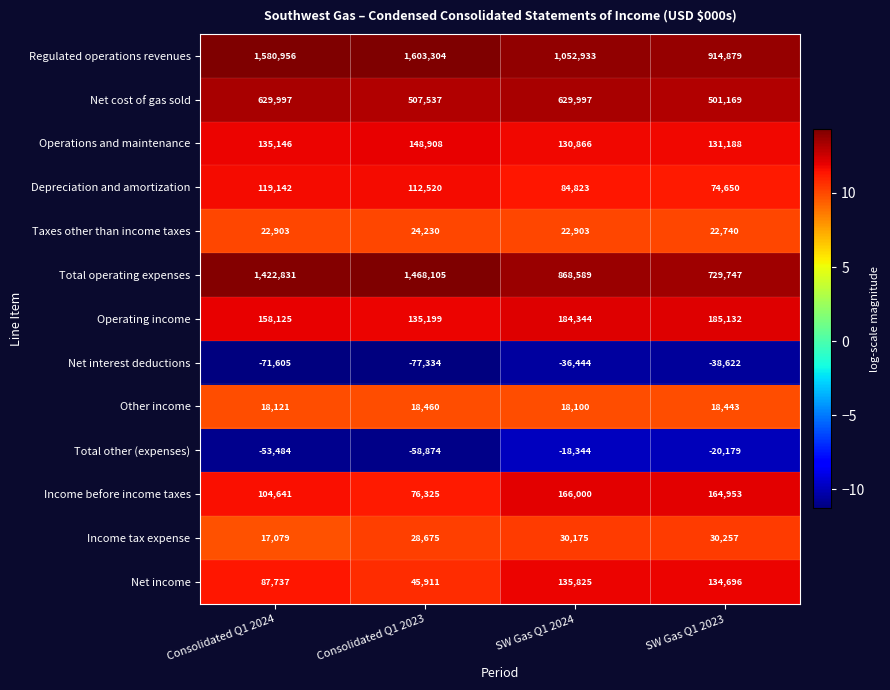

Which series changed the most between Consolidated Q1 2024 and SW Gas Q1 2024?

Total operating expenses